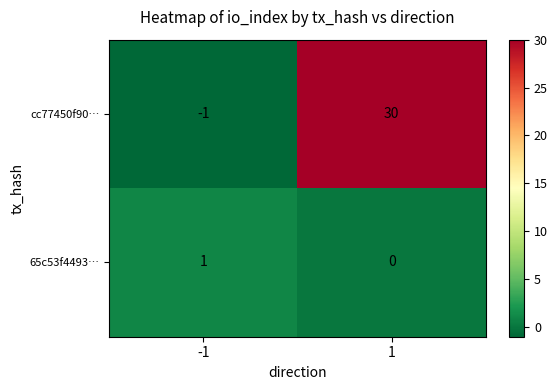

Rank the series by their average value, from lowest to highest.

65c53f4493…, cc77450f90…